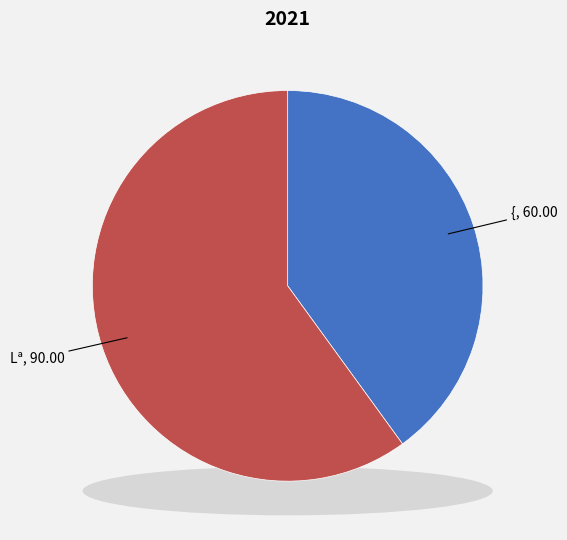

To the nearest percent, what is the average slice percentage?

50%